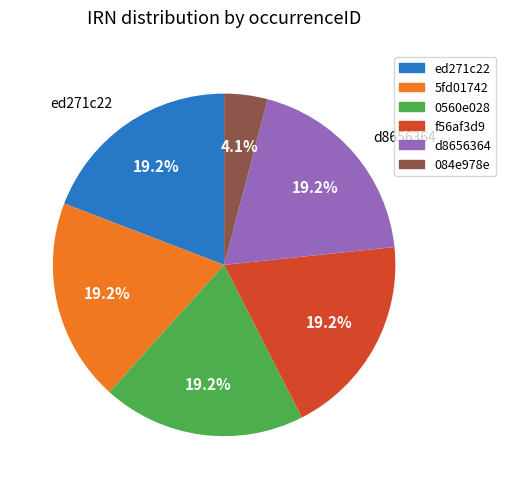

To the nearest percent, what is the difference between the largest and smallest slice percentages?

15%